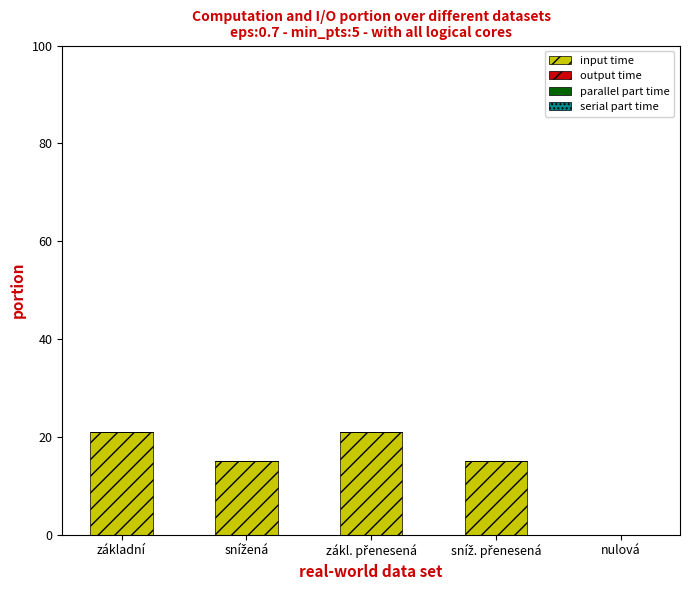

The chart shows a value of 13 at základní. True or false?

False